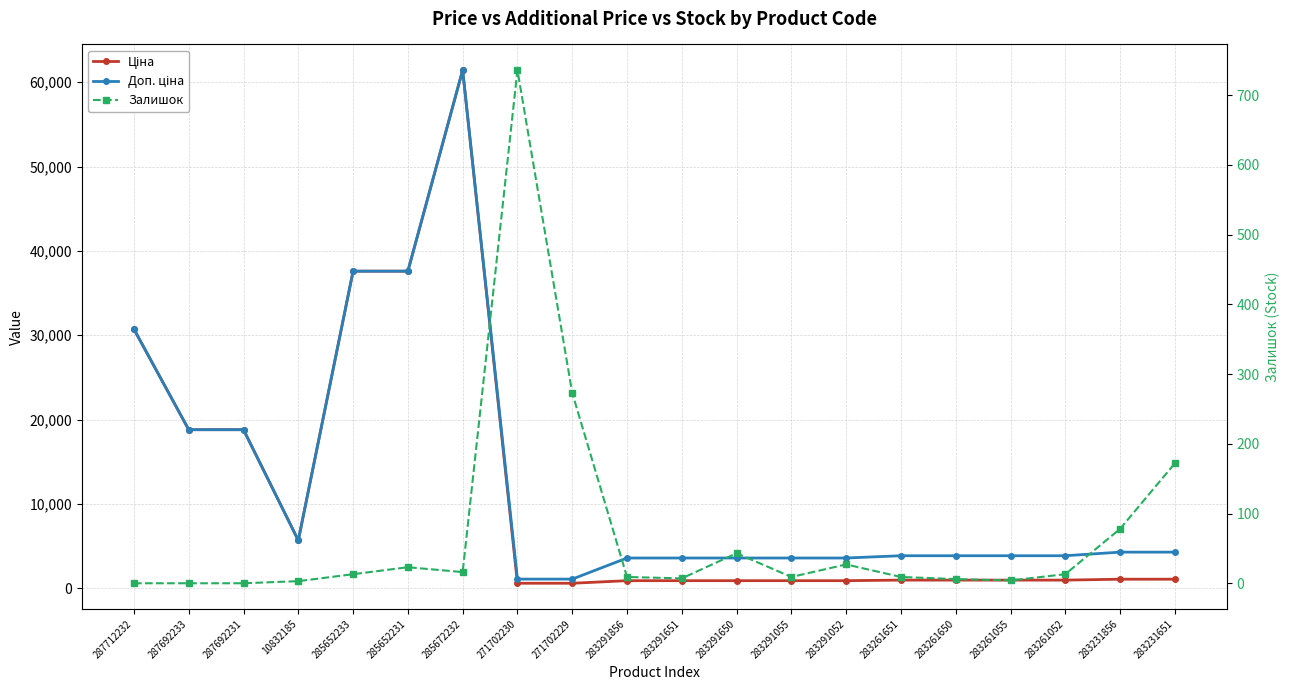

Reading left to right, what are all the values shown in this chart?

Ціна: 30717.1	18796.8	18796.8	5673.8	37593.6	37593.6	61434.3	589.9	589.9	895.9	895.9	895.9	895.9	895.9	963.5	963.5	963.5	963.5	1069.8	1069.8
Доп. ціна: 30717.1	18796.8	18796.8	5673.8	37593.6	37593.6	61434.3	1081.7	1081.7	3583.6	3583.6	3583.6	3583.6	3583.6	3854.0	3854.0	3854.0	3854.0	4279.1	4279.1
Залишок: 0.0	0.0	0.0	3.0	13.0	23.0	16.0	736.0	273.0	9.0	7.0	43.0	9.0	27.0	9.0	6.0	4.0	13.0	78.0	172.0